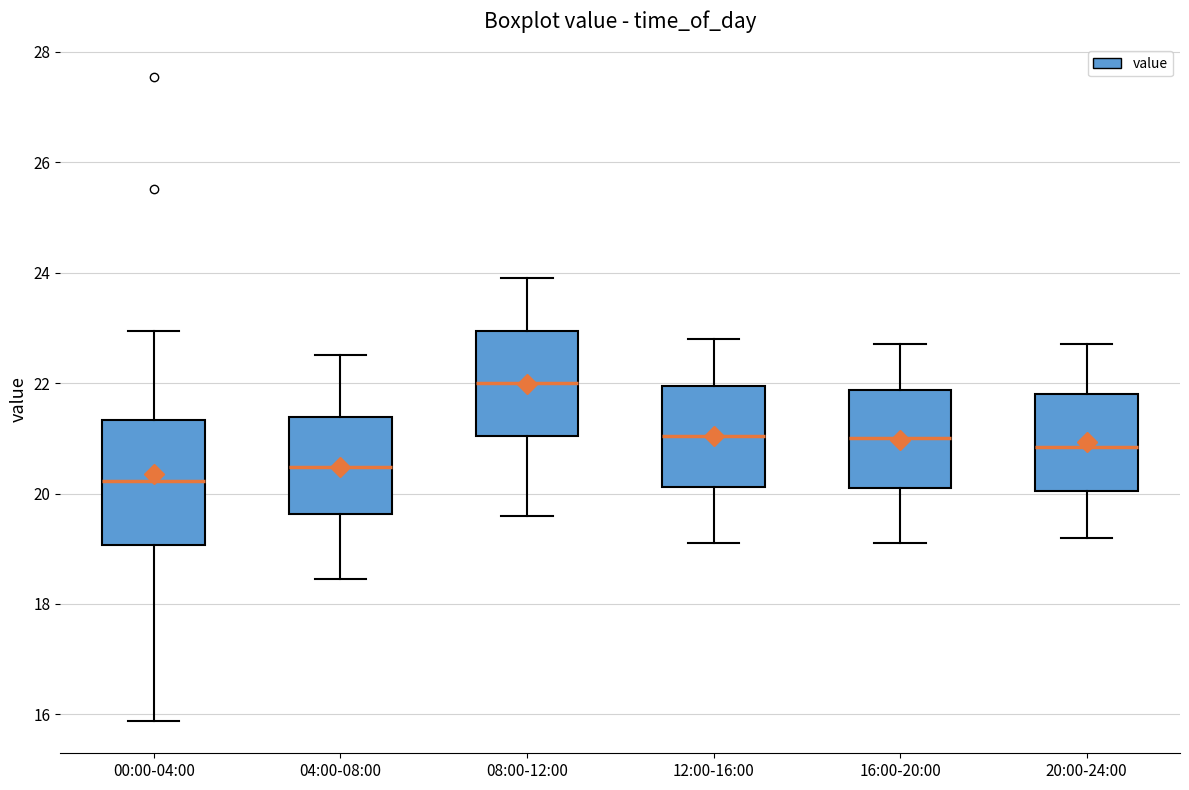

Which box's median line is the highest?

08:00-12:00